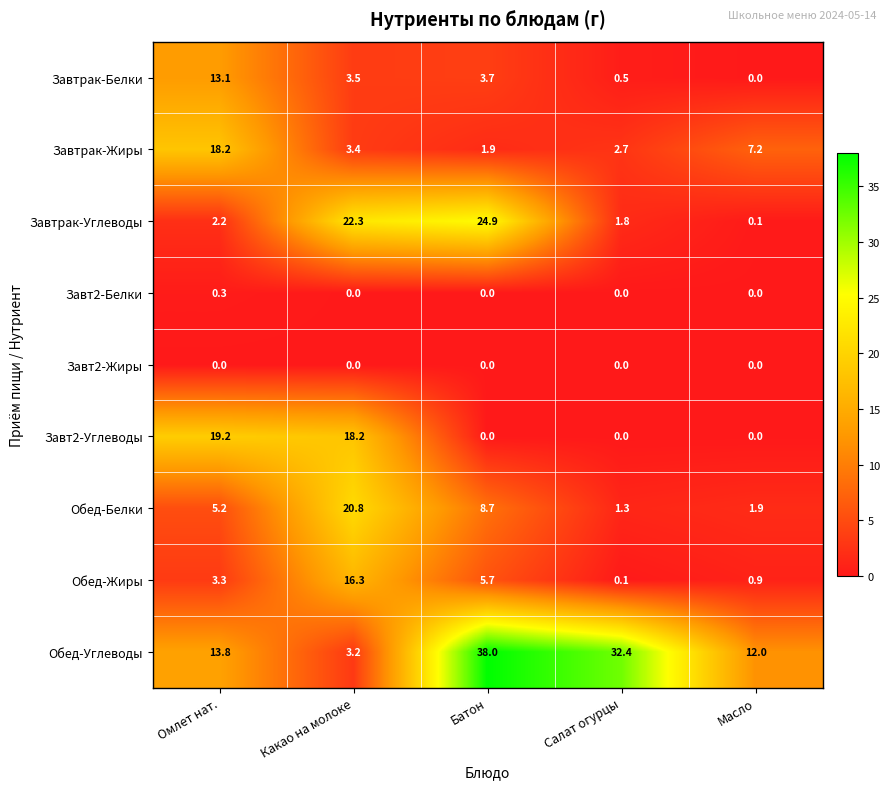

Which series has the largest total across all categories?

Обед-Углеводы